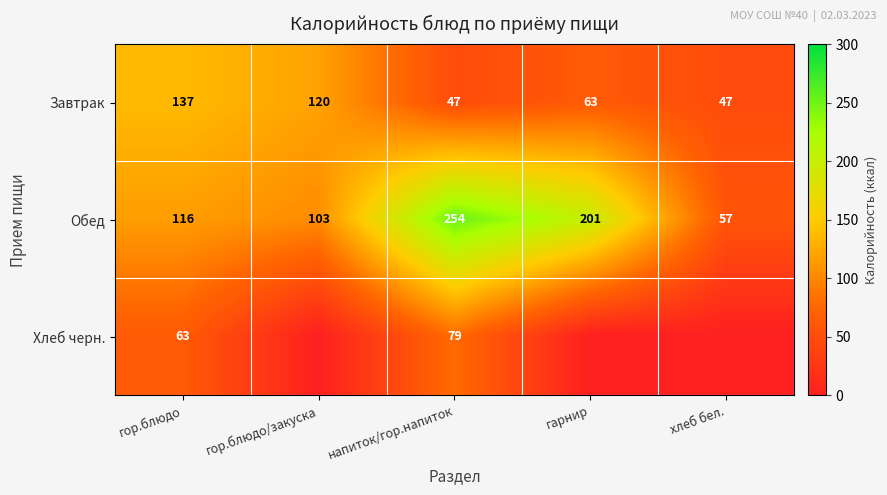

What is the difference between the highest and lowest values at напиток/гор.напиток?

207